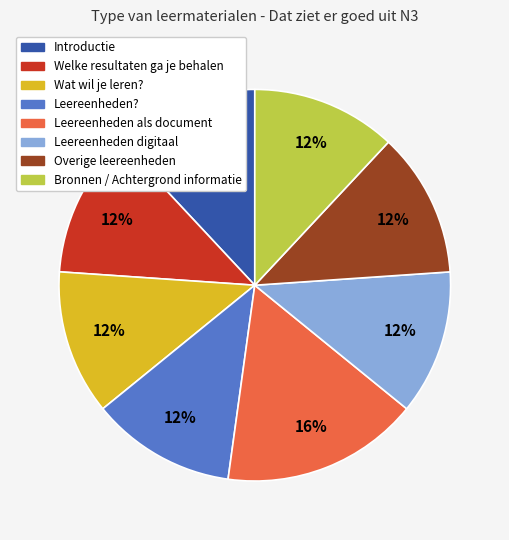

Between Leereenheden als document and Overige leereenheden, which is larger?

Leereenheden als document